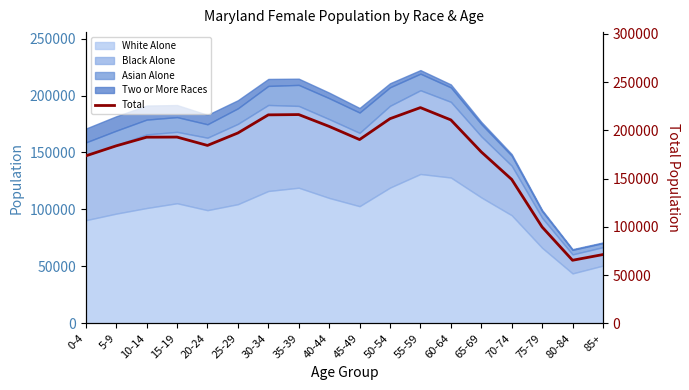

What is the label of the 9th point from the left?

40-44